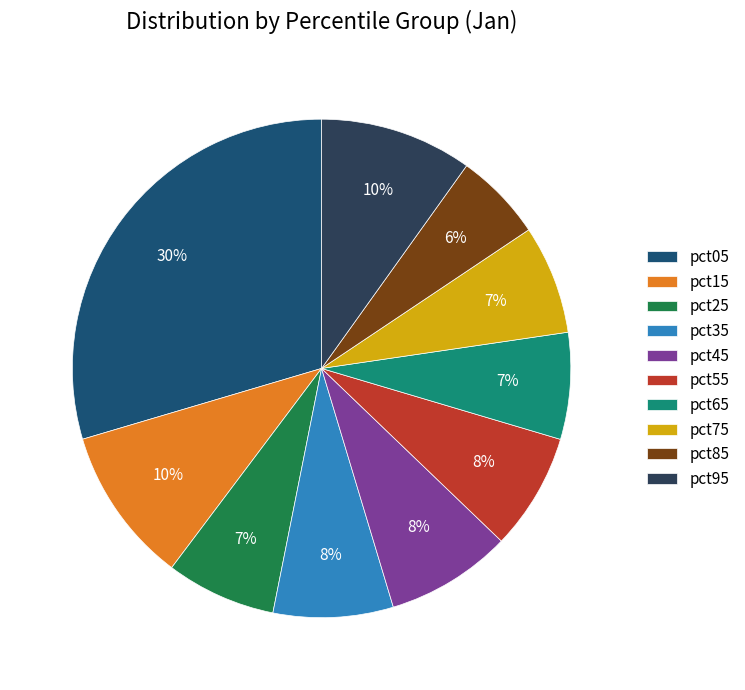

Is there a majority slice in this chart?

No